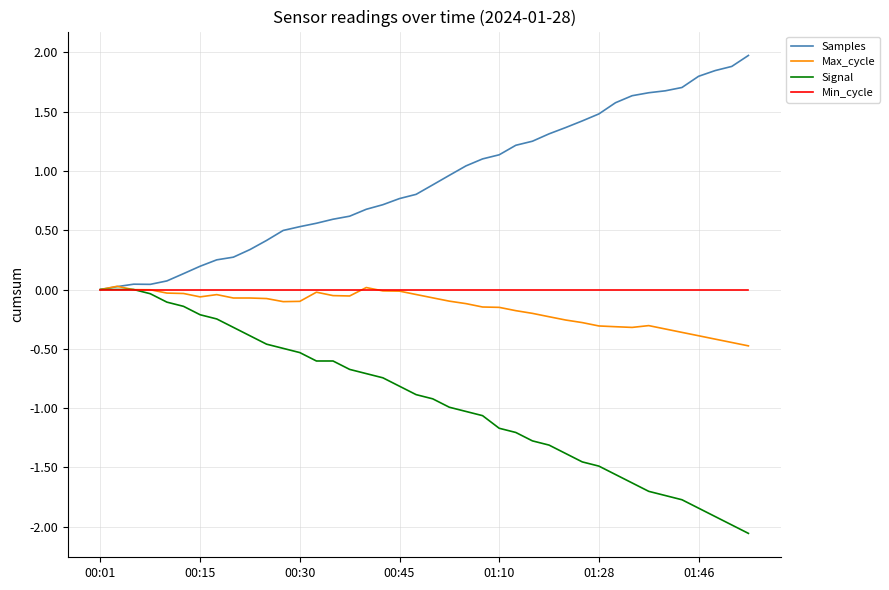

What is the greatest value displayed?

2.0